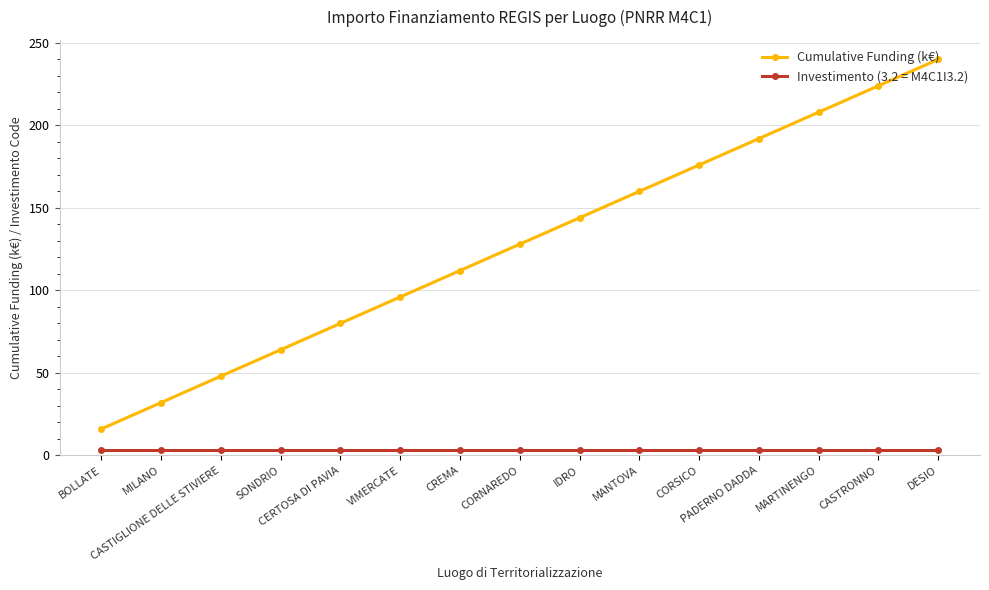

At DESIO, list the series in order from smallest to largest.

Investimento (3.2 = M4C1I3.2), Cumulative Funding (k€)